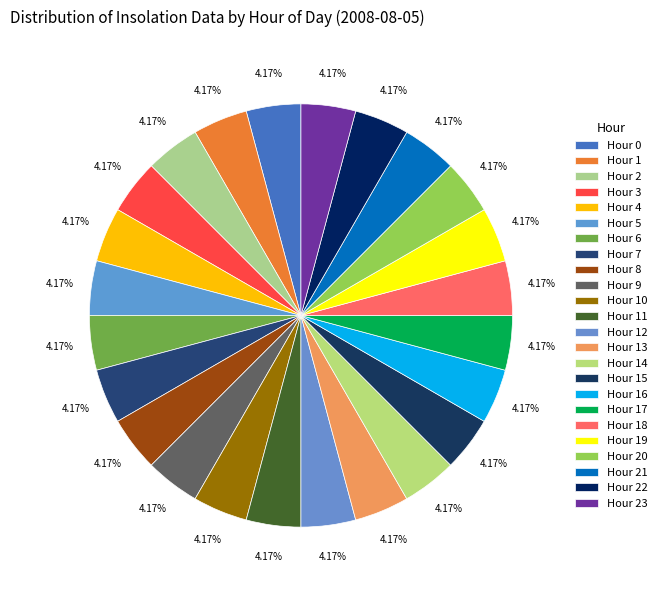

Is Hour 4 the majority of the pie?

No